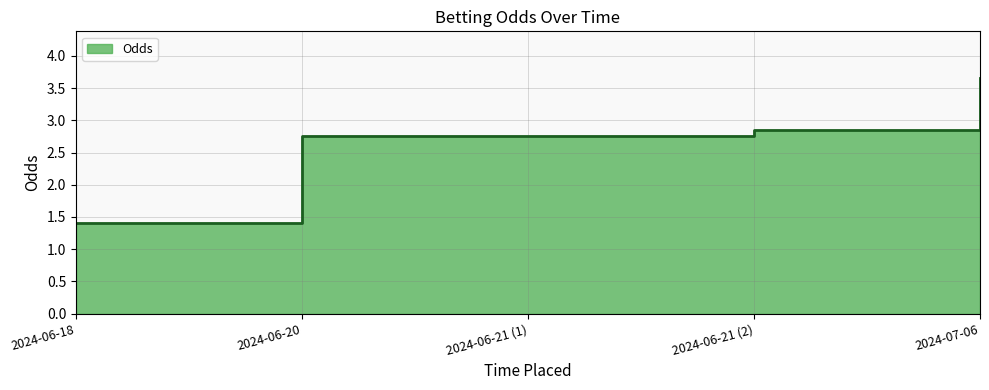

True or false: there are more than 1 points higher than both neighbors.

False